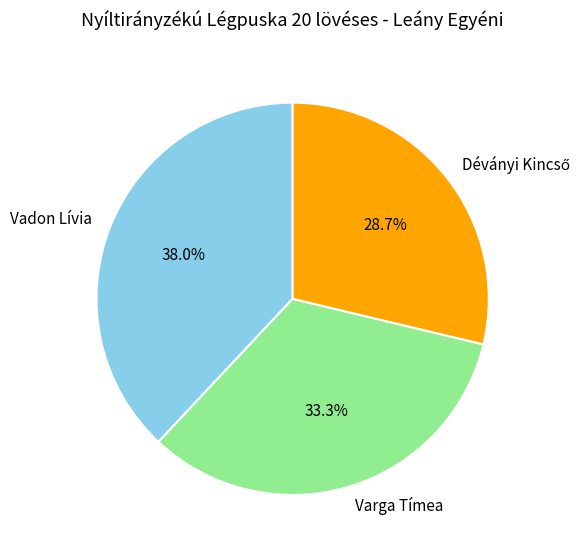

Which category has the biggest portion of the pie?

Vadon Lívia